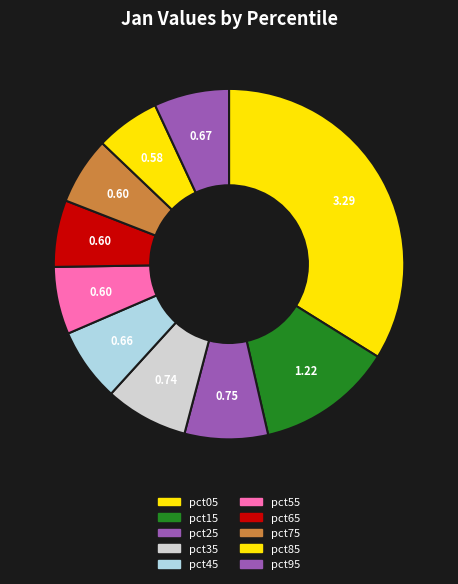

How many segments does this pie chart have?

10